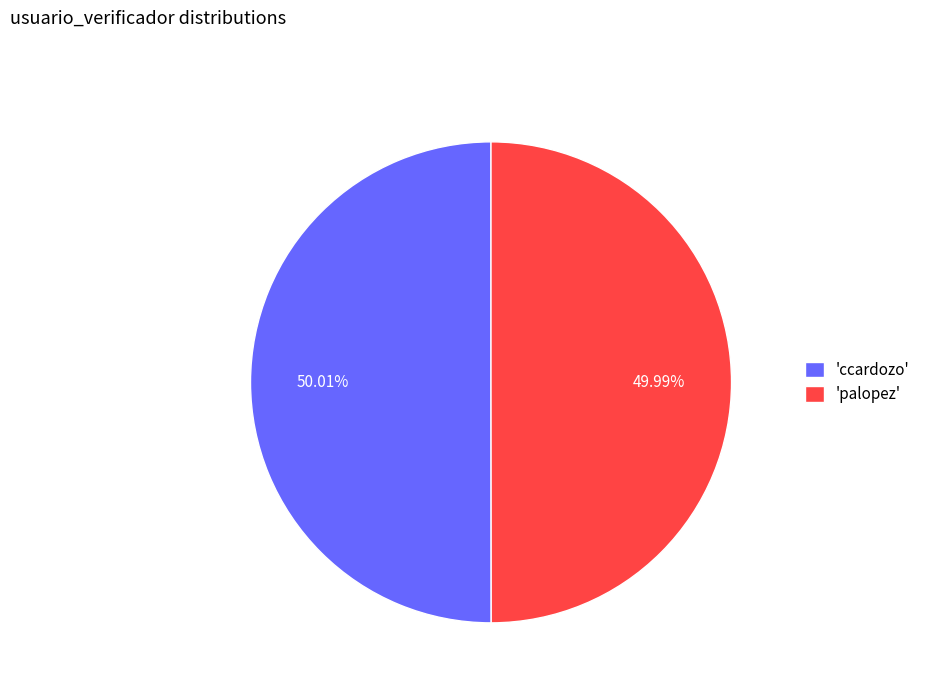

Is the sum of 'palopez' and 'ccardozo' greater than half?

Yes